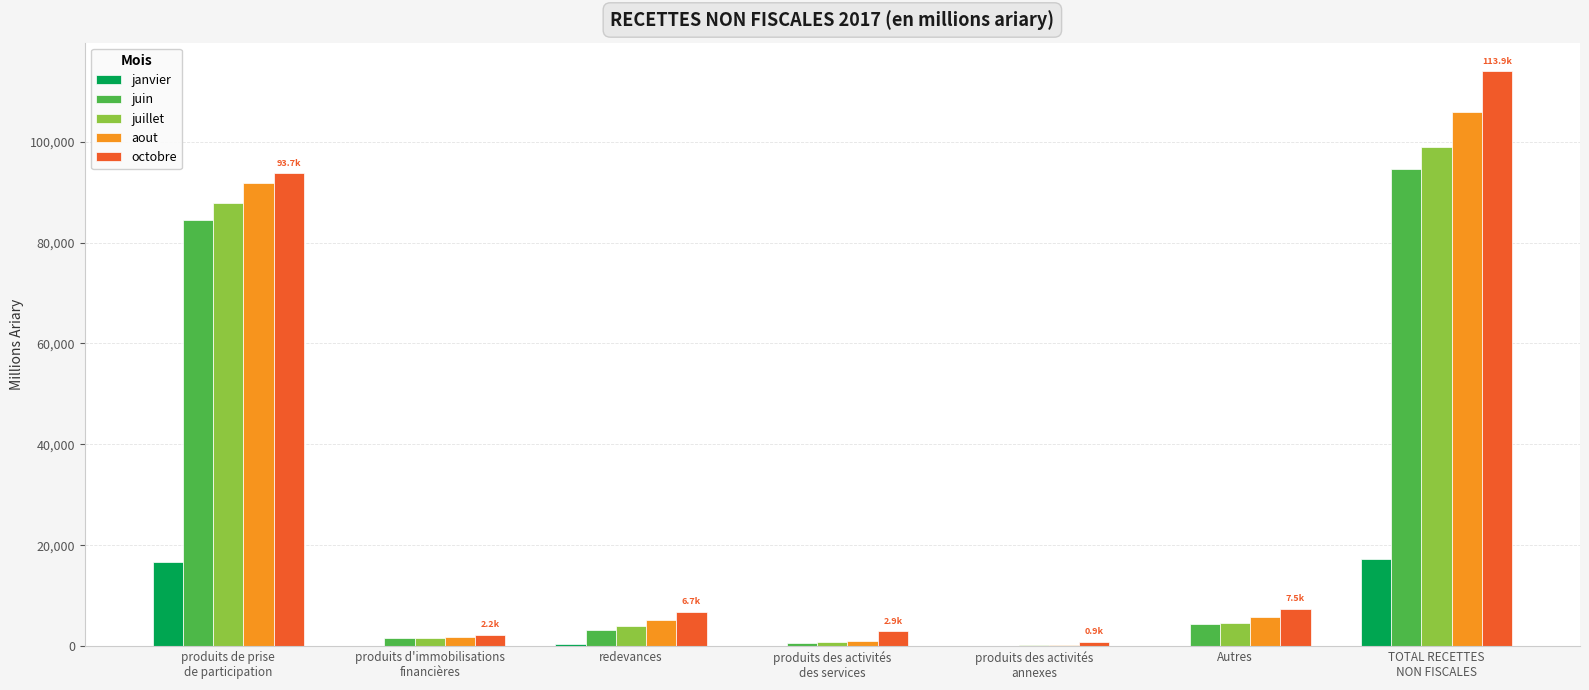

At which label does janvier first exceed 96?

produits de prise
de participation